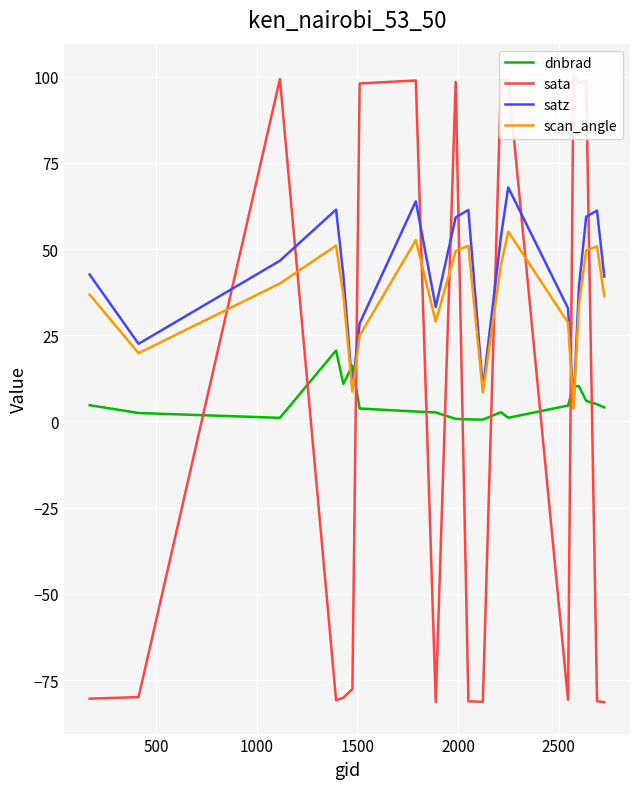

What is the maximum value for scan_angle?

55.1